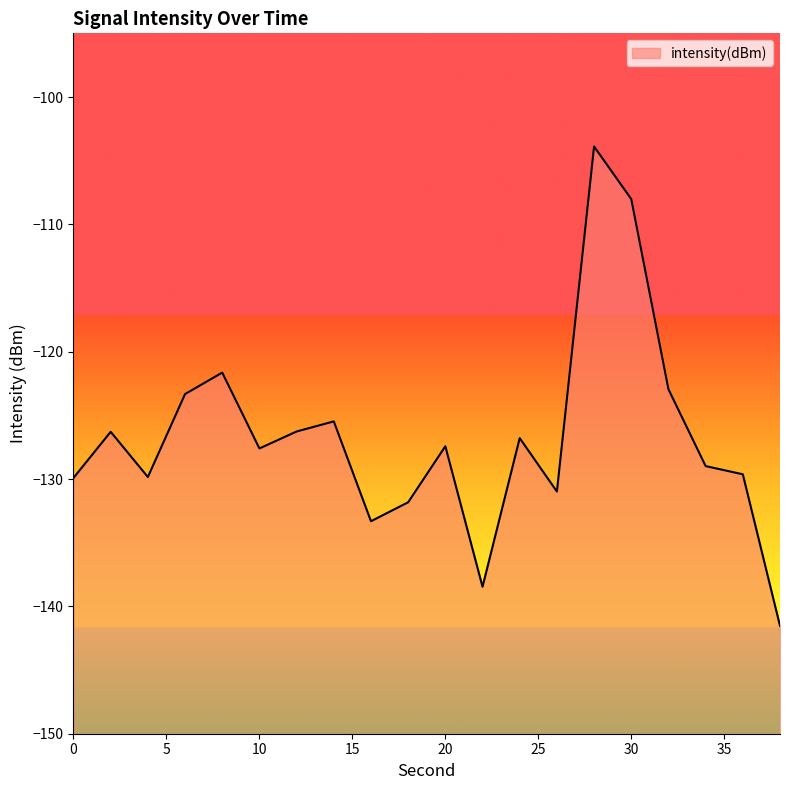

What is the difference between the maximum and second lowest values?

34.6